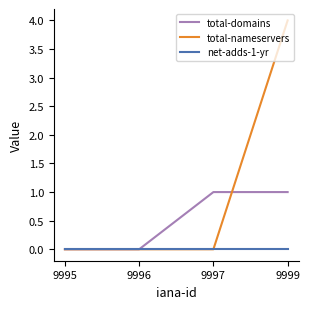

What is the average value of the total-nameservers series?

1